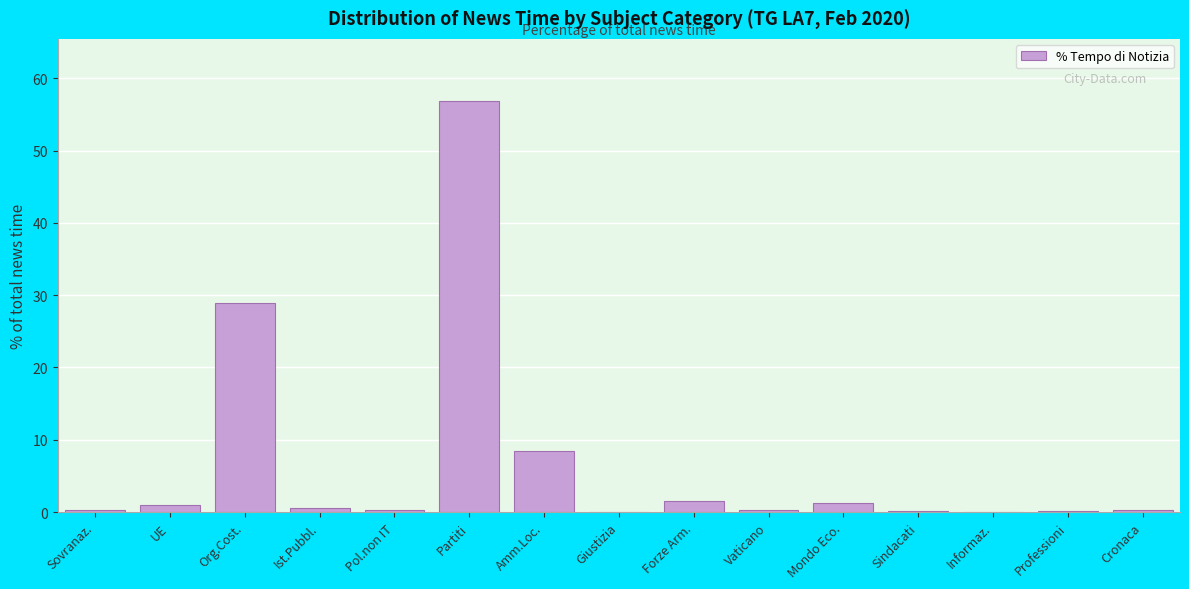

What is the greatest value displayed?

56.9